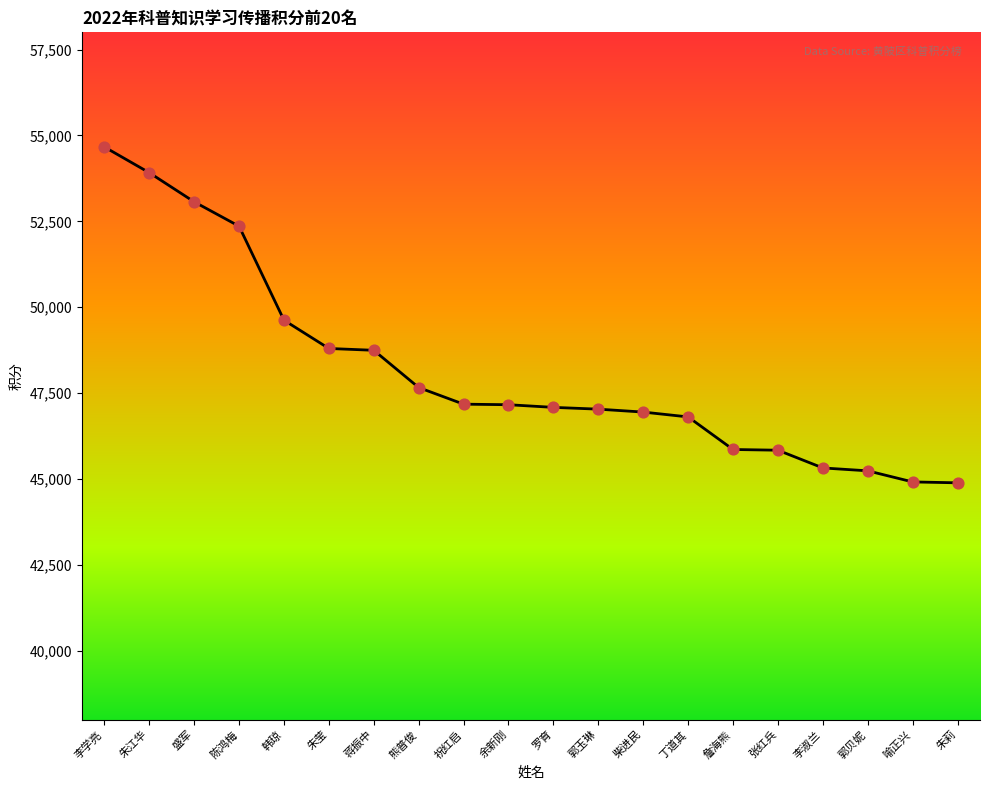

Which has a higher value, 盛军 or 熊普俊?

盛军